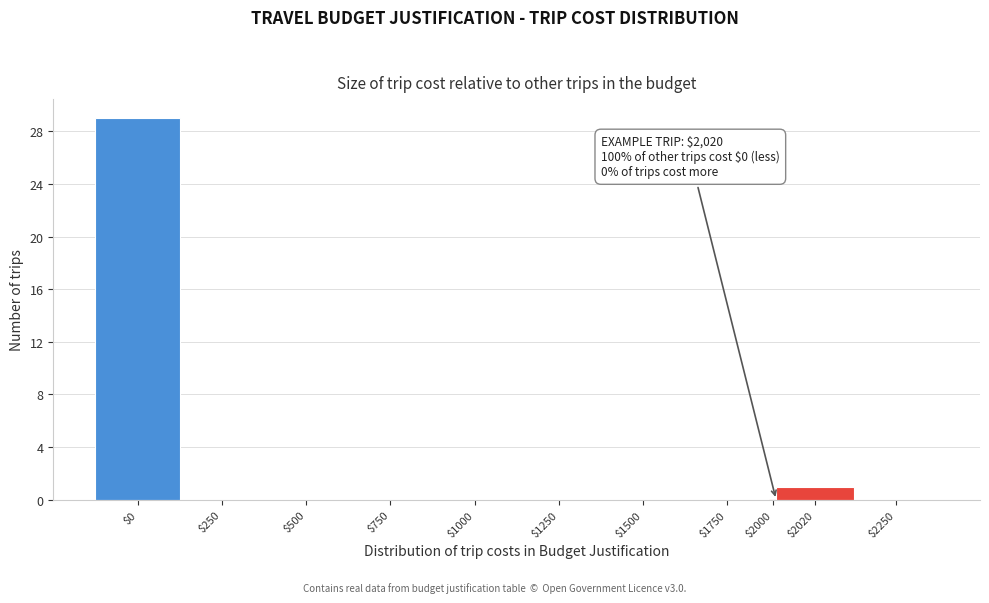

What is the sum of all values?

30